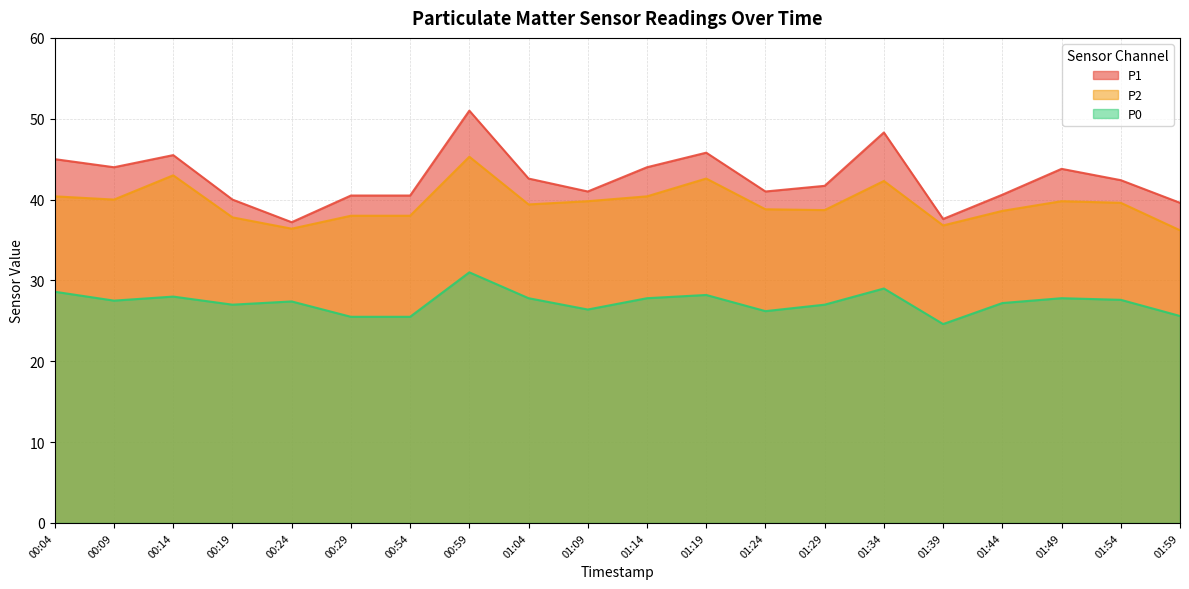

What is the difference between the maximum and second lowest values in the P0 series?

5.5